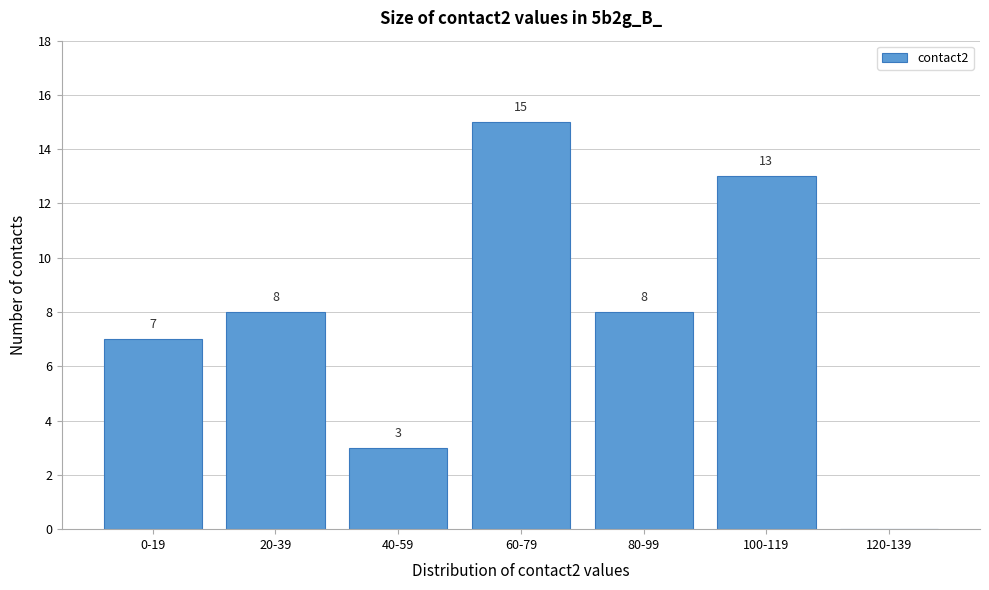

Reading right to left, what are all the values shown in this chart?

120-139=0	100-119=13	80-99=8	60-79=15	40-59=3	20-39=8	0-19=7